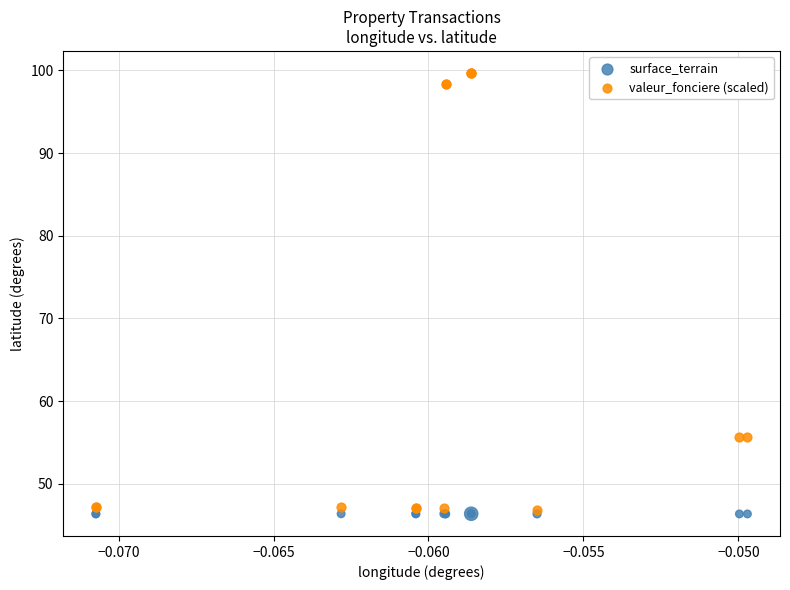

What are all the series names shown in the legend?

surface_terrain, valeur_fonciere (scaled)